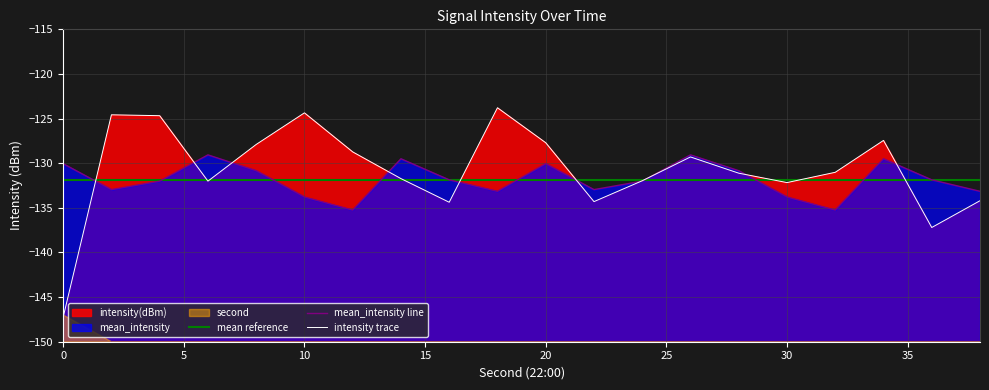

How many intersections are there between mean_intensity and intensity(dBm)?

10